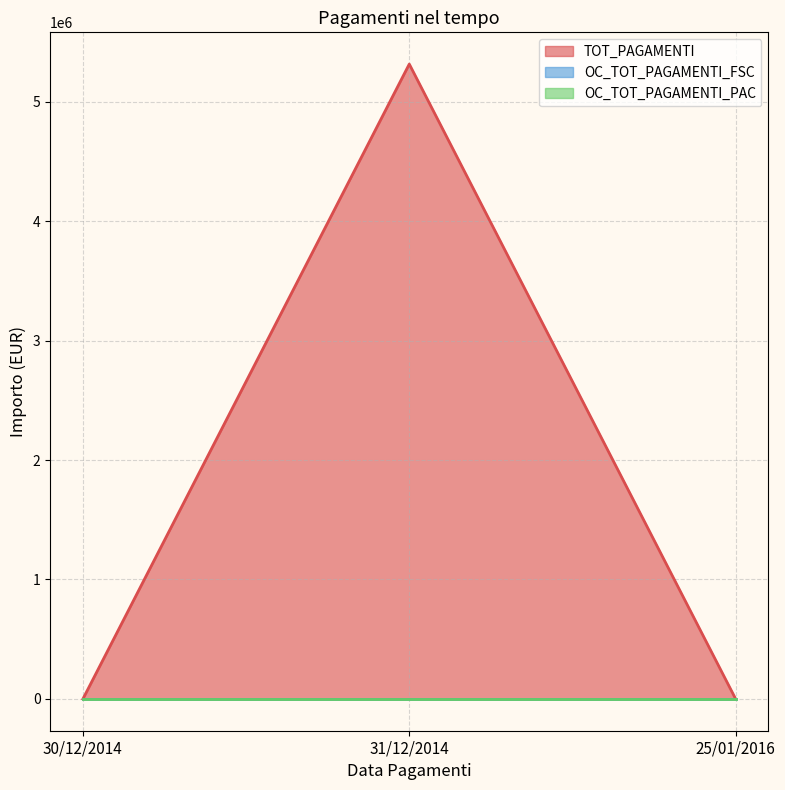

Which has a higher value, 25/01/2016 or 30/12/2014?

25/01/2016